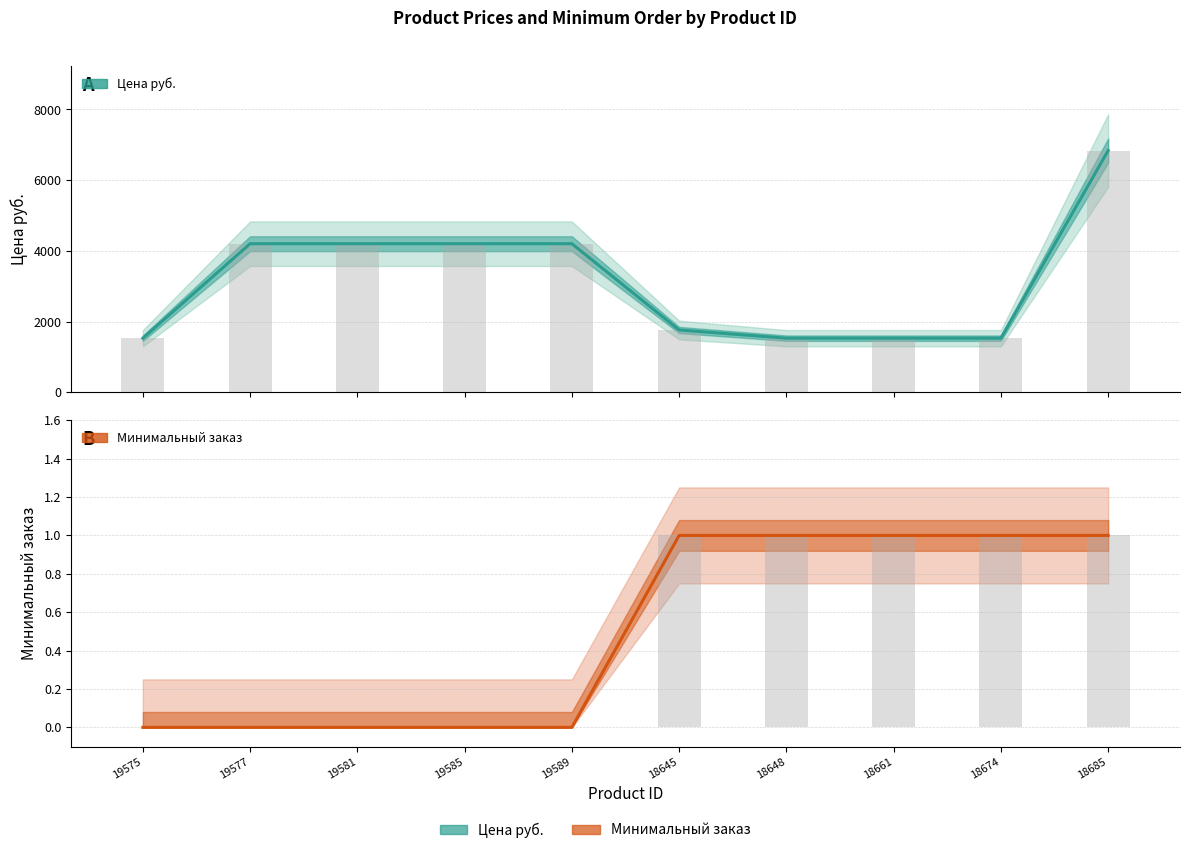

What is the total value across all series at 18648?

1530.5